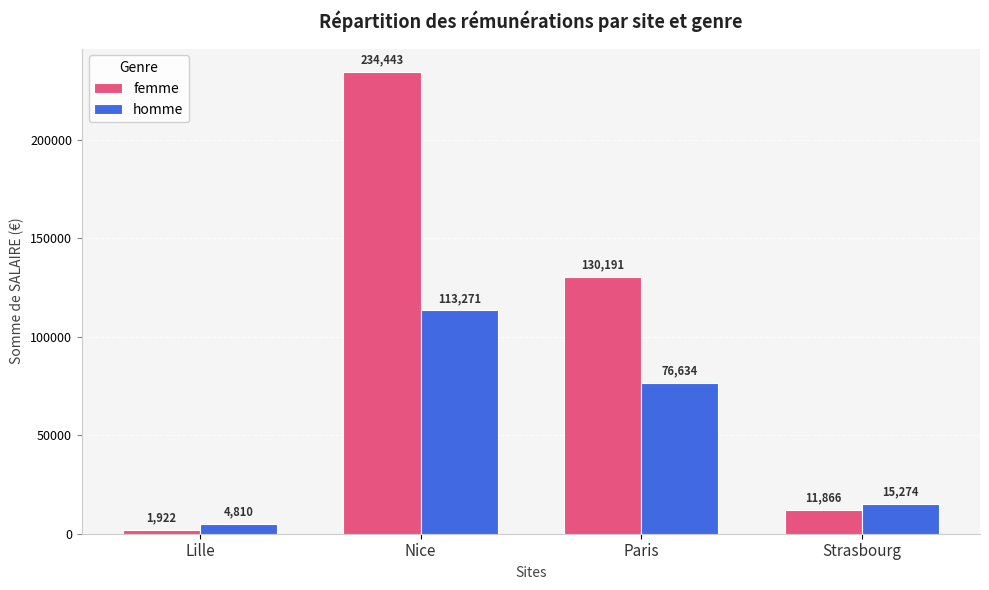

At which label is homme closest to 59040?

Paris